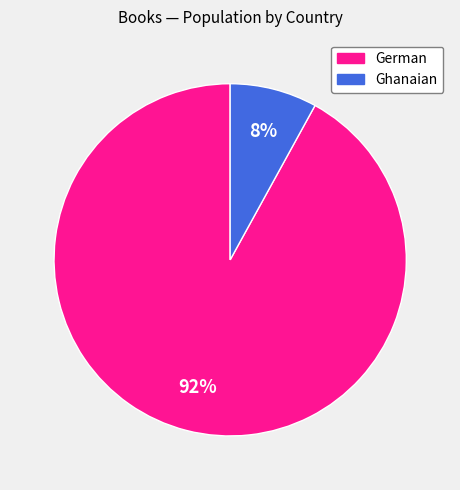

Do Ghanaian and German together represent more than half of the pie?

Yes